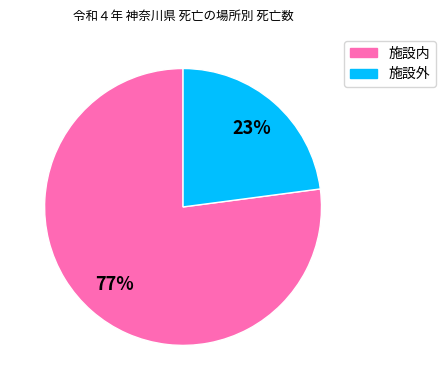

Approximately how many times larger is the value at 施設外 compared to 施設内?

0.3